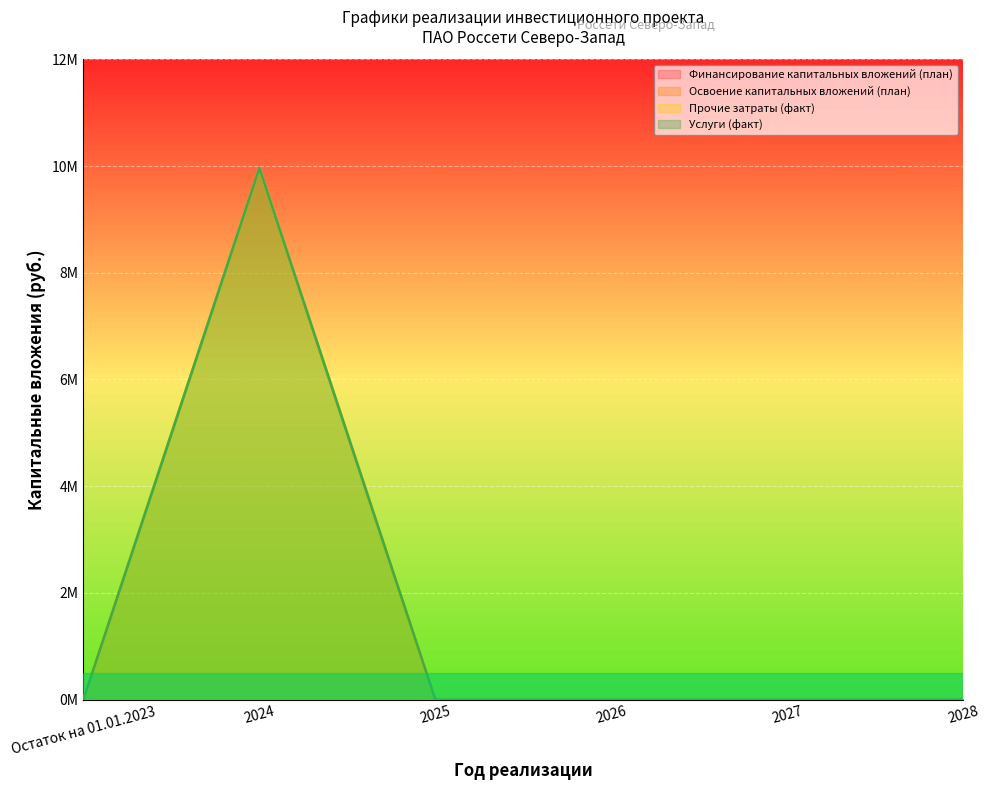

Does the chart display data point markers on the line(s)?

No